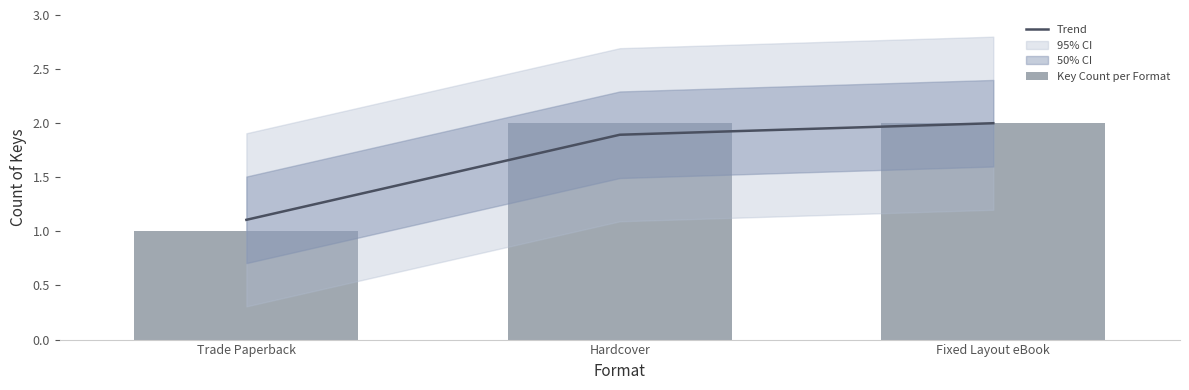

Reading left to right, list all the values displayed in this chart.

Trend: Trade Paperback=1.1	Hardcover=1.9	Fixed Layout eBook=2.0
Key Count per Format: Trade Paperback=1.0	Hardcover=2.0	Fixed Layout eBook=2.0